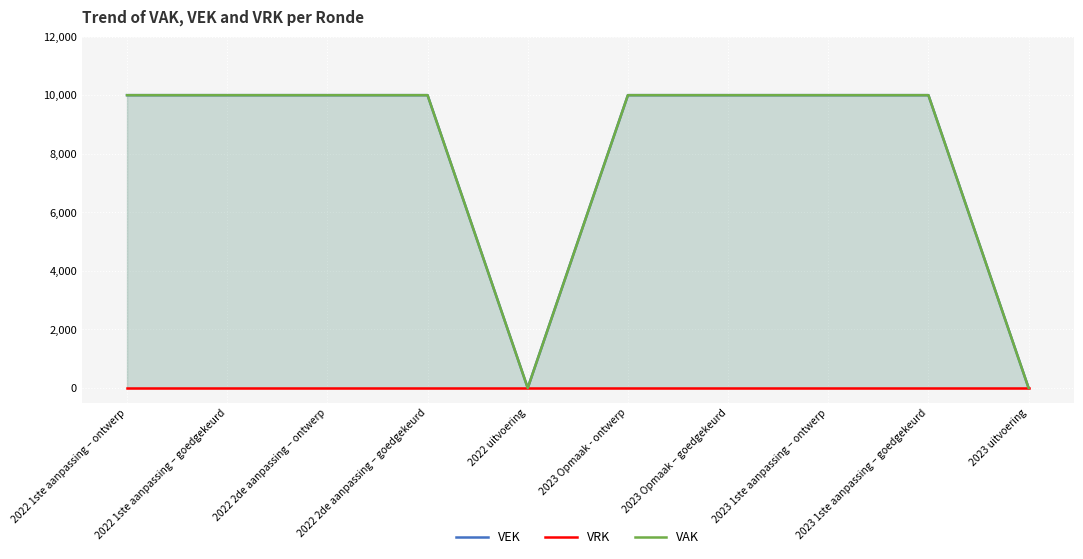

What is the total value across all series at 2023 Opmaak - ontwerp?

20000